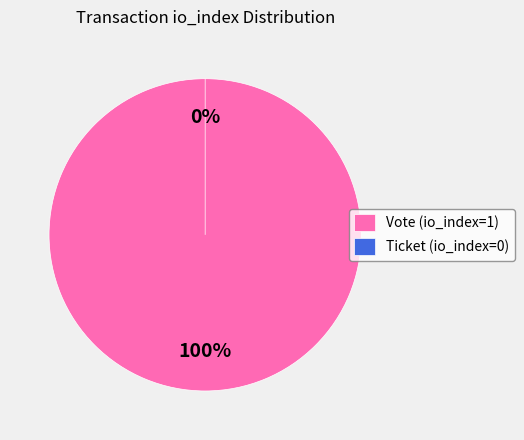

The Vote (io_index=1) slice represents 100% of the pie. True or false?

True